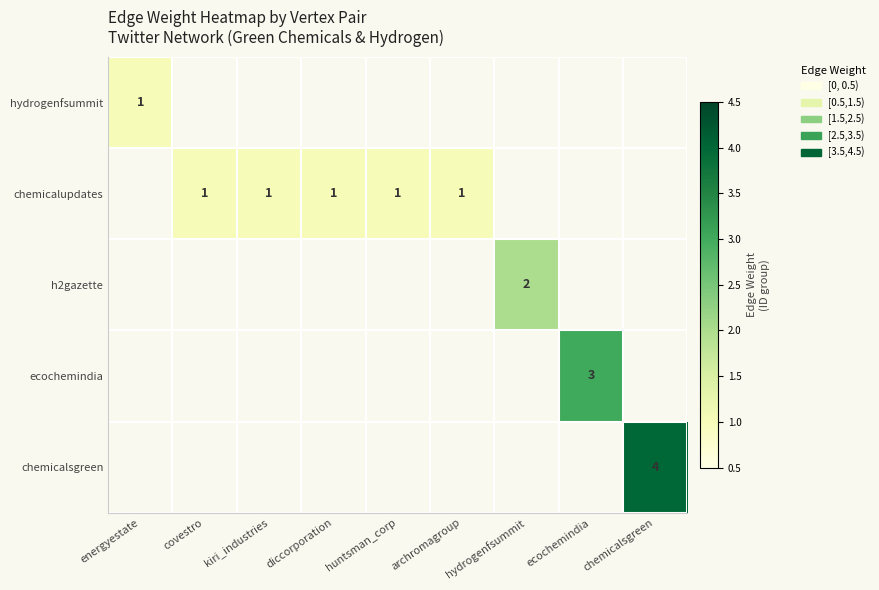

Is the value of chemicalsgreen at chemicalsgreen greater than the value of chemicalupdates at energyestate?

Yes